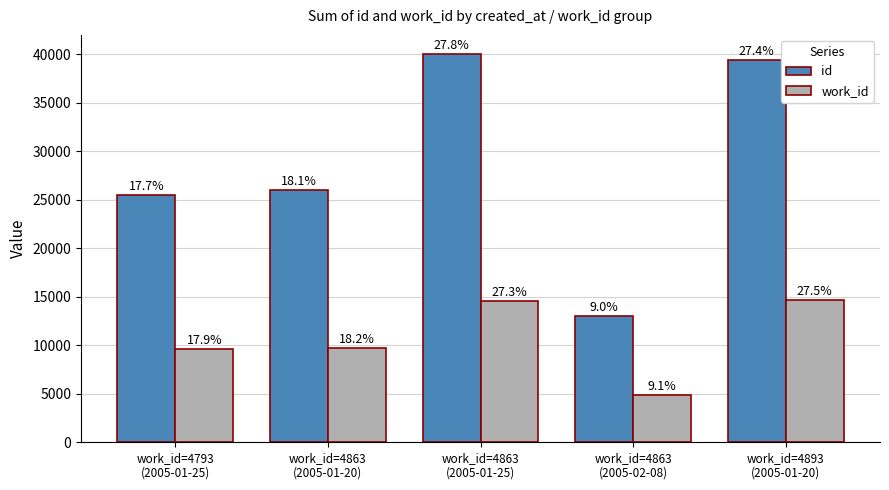

How many bars are there in total?

10